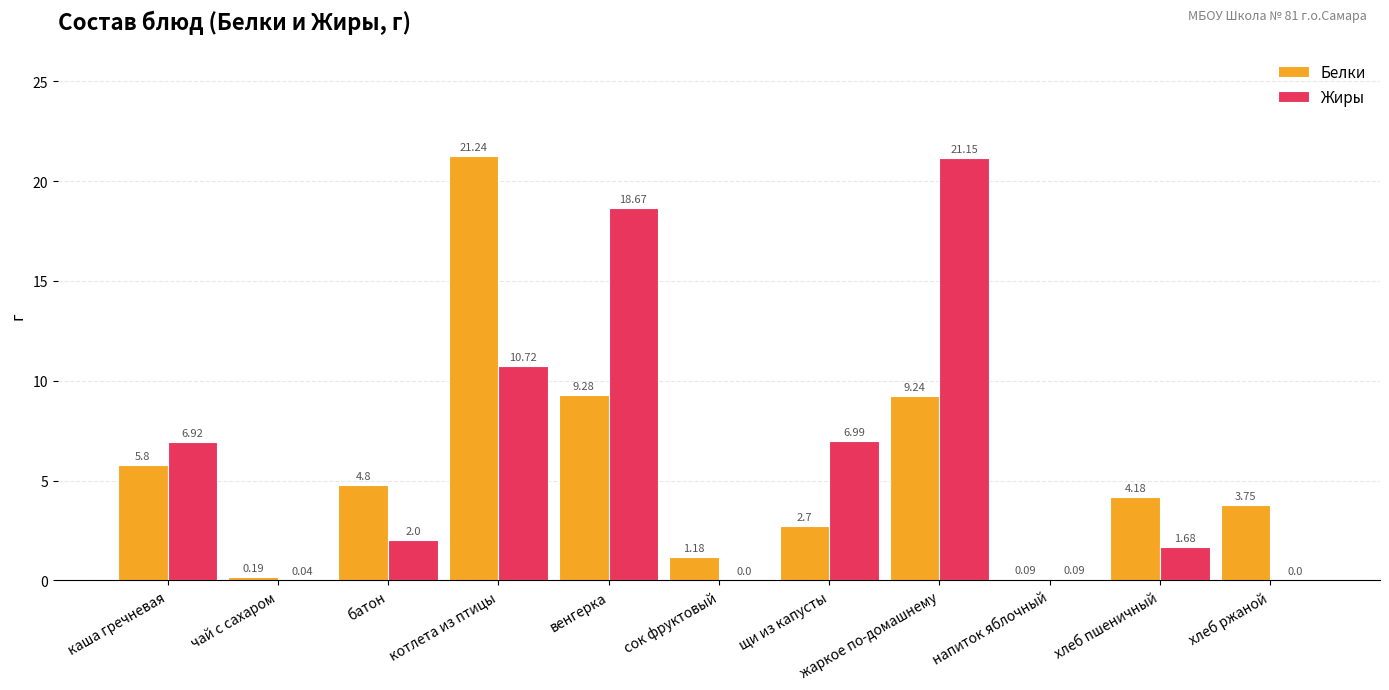

What is the total value across all series at щи из капусты?

9.7